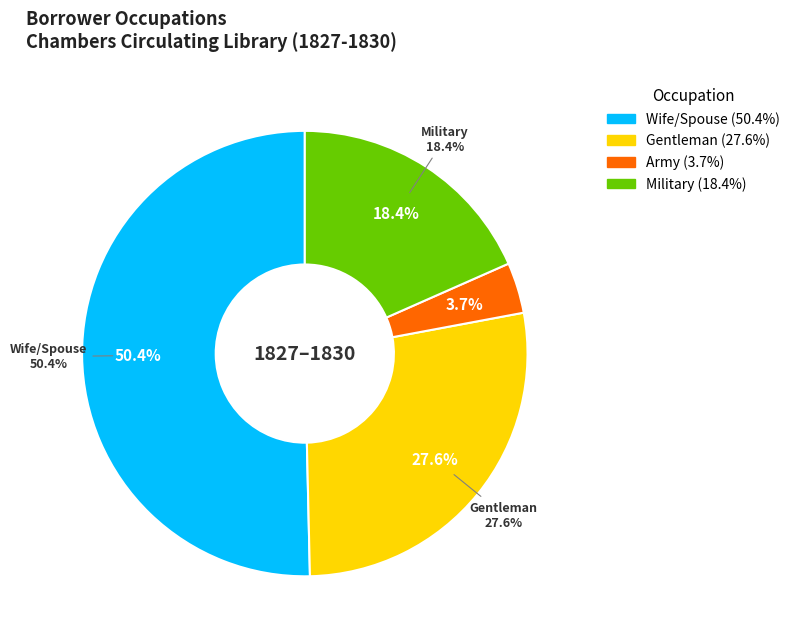

How many slices are in this pie chart?

4